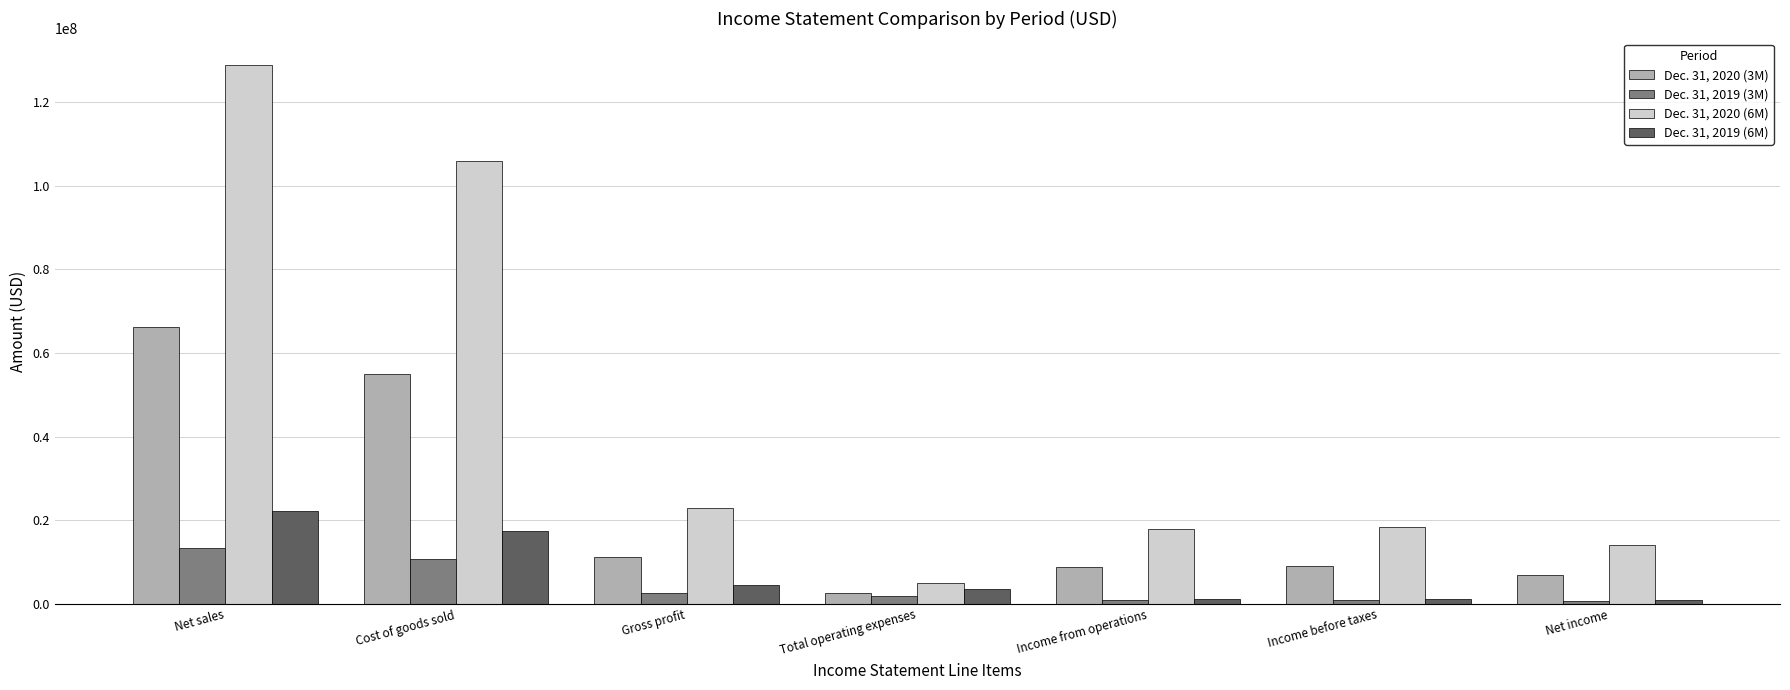

What is the difference between the Dec. 31, 2020 (3M) values at Total operating expenses and Income before taxes?

6553472